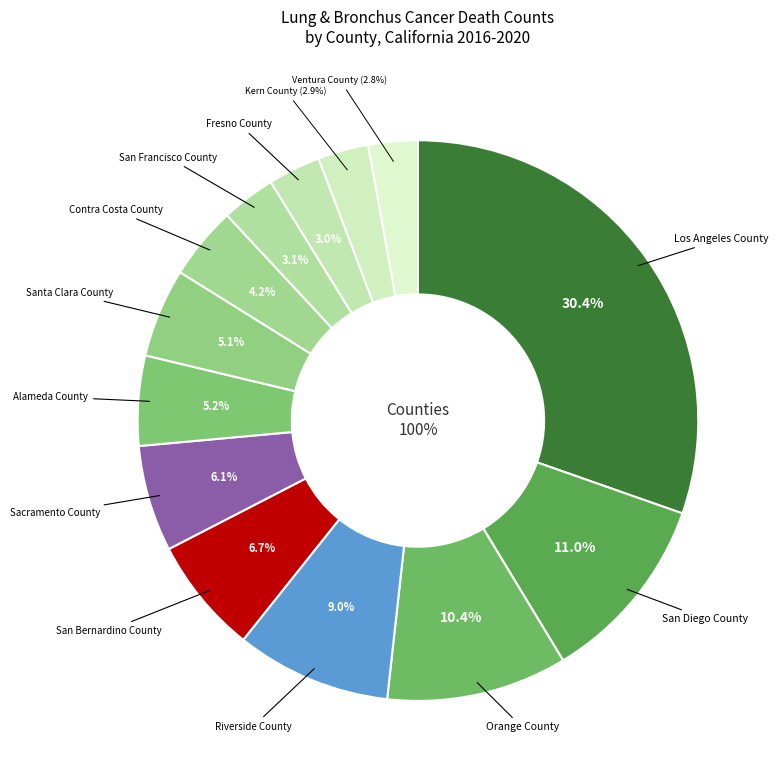

Is it true that Ventura County is 8% of the pie?

False